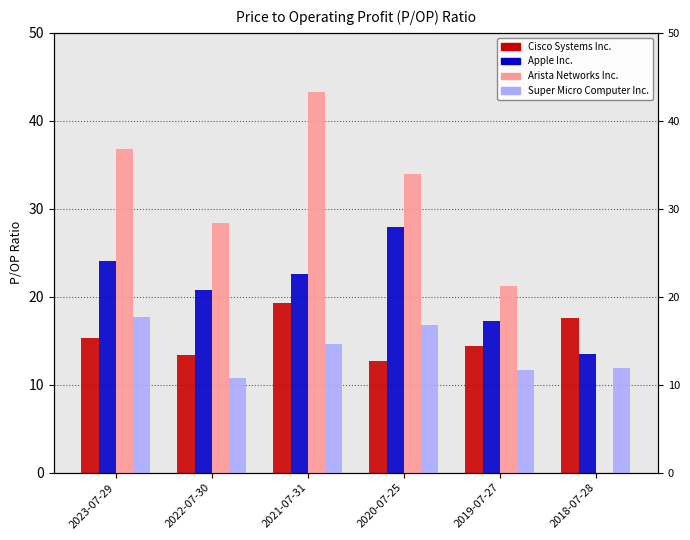

What is the label of the 4th bar from the left?

2020-07-25